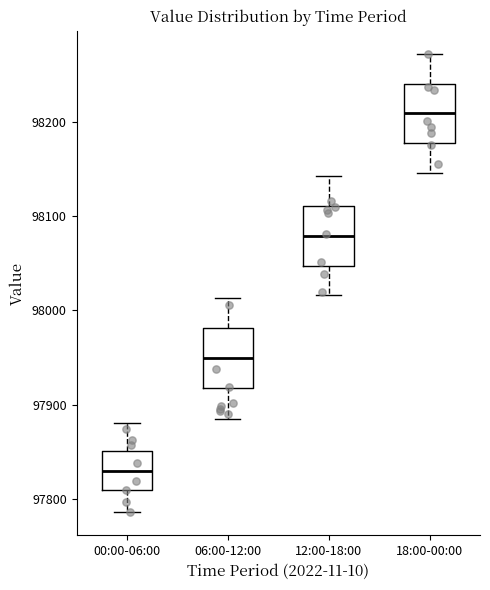

Which box's median line is the lowest?

00:00-06:00